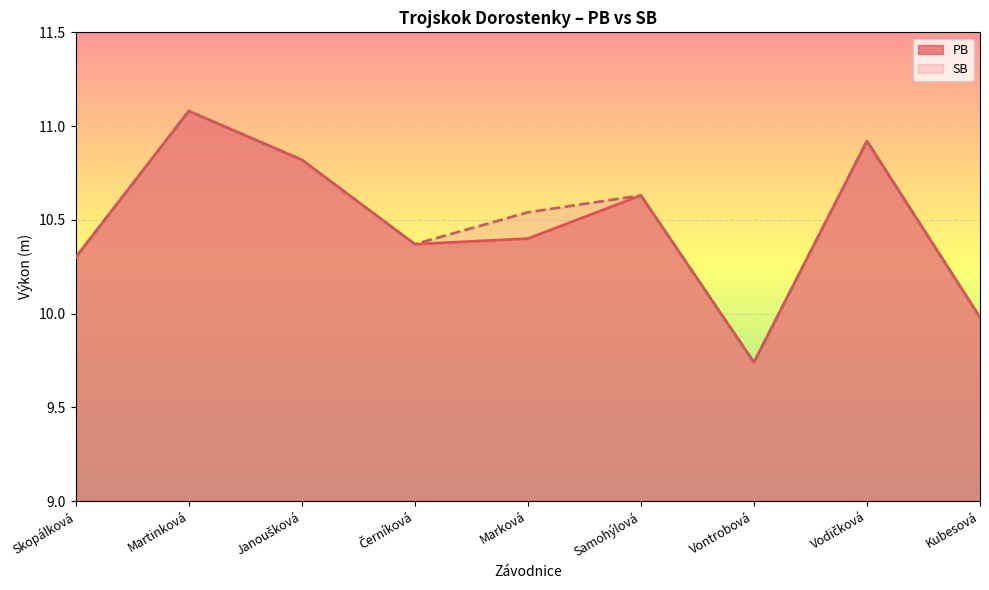

At which category does PB reach its first local valley?

Černíková